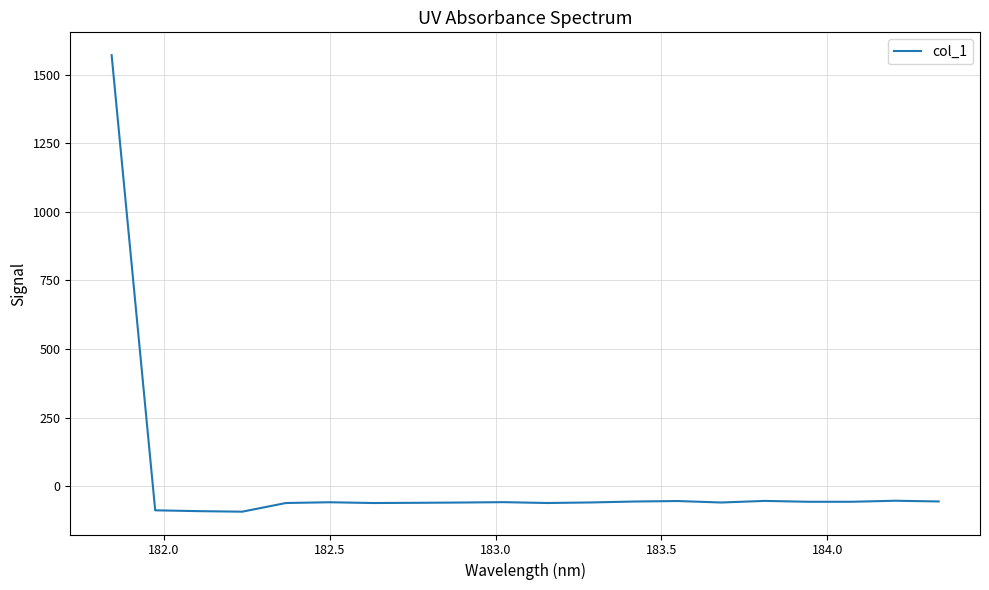

What is the maximum value shown in the chart?

1571.5